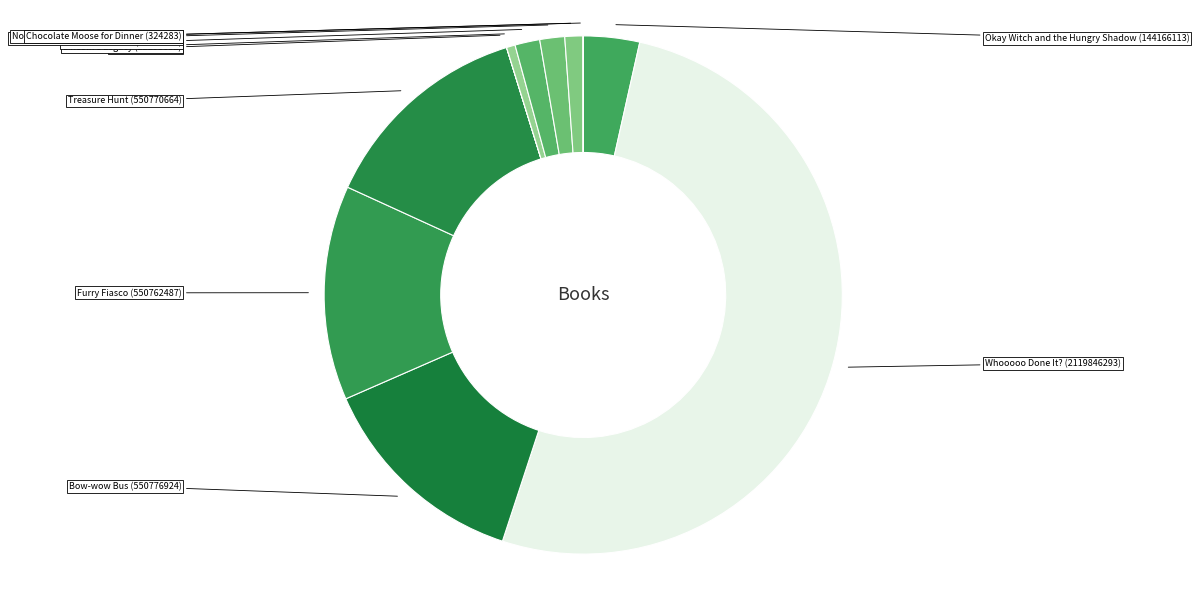

To the nearest percent, what is the average slice percentage?

9%